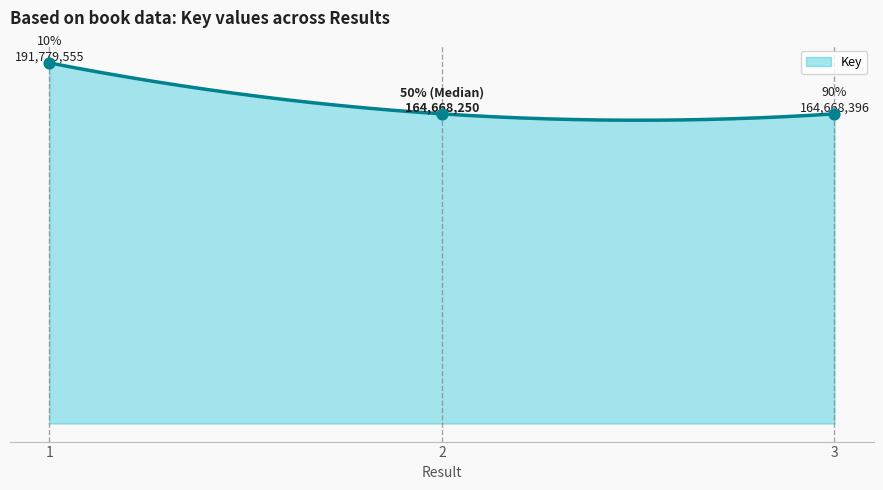

Between 1 and 2, which is larger?

1